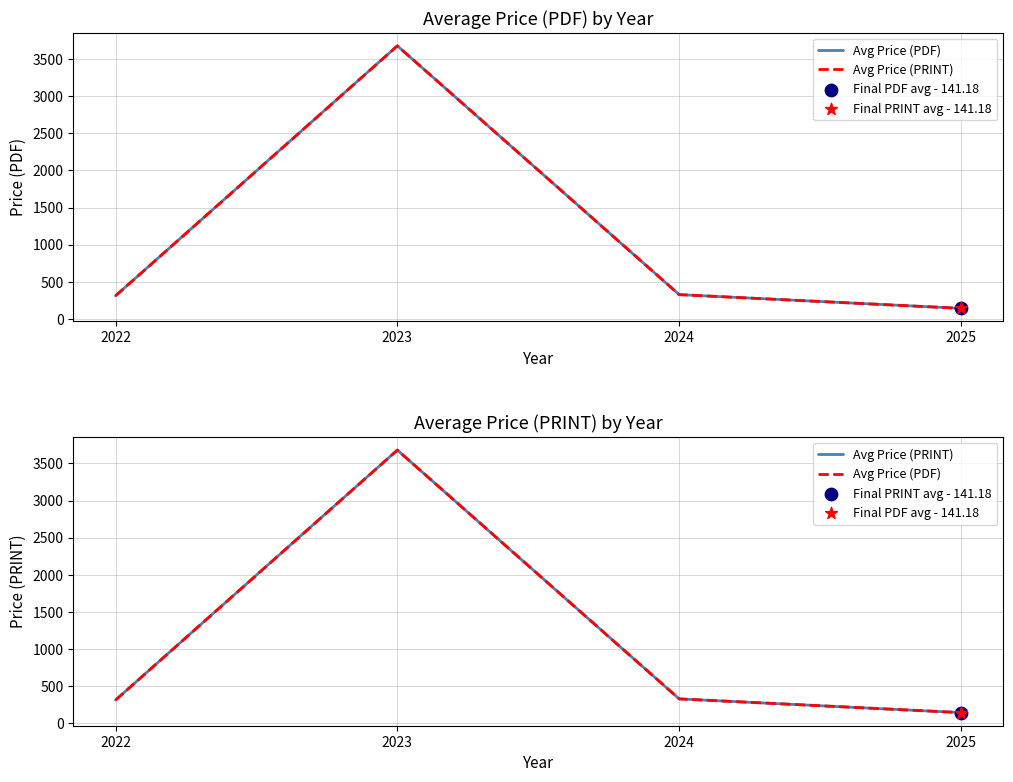

What is the total value across all series at 2022?

620.0